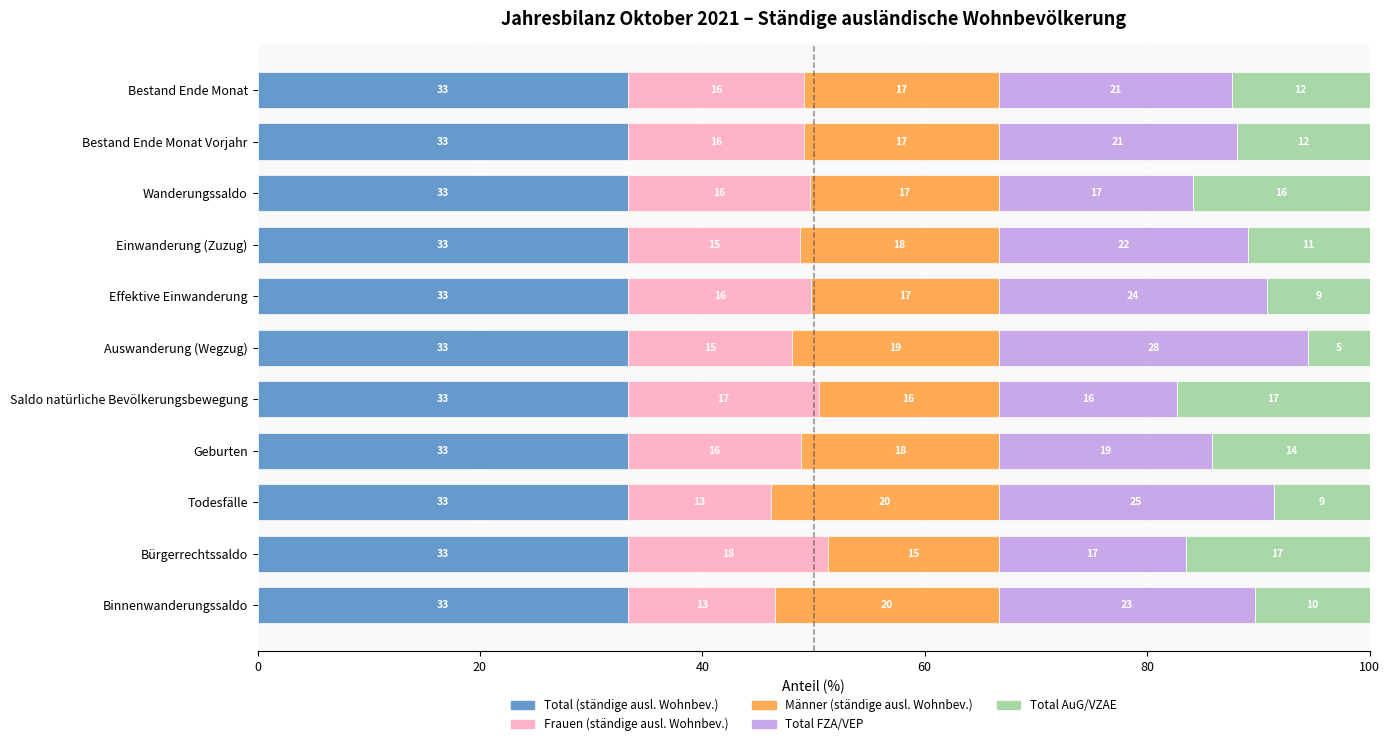

What is the maximum value for Total (ständige ausl. Wohnbev.)?

33.3